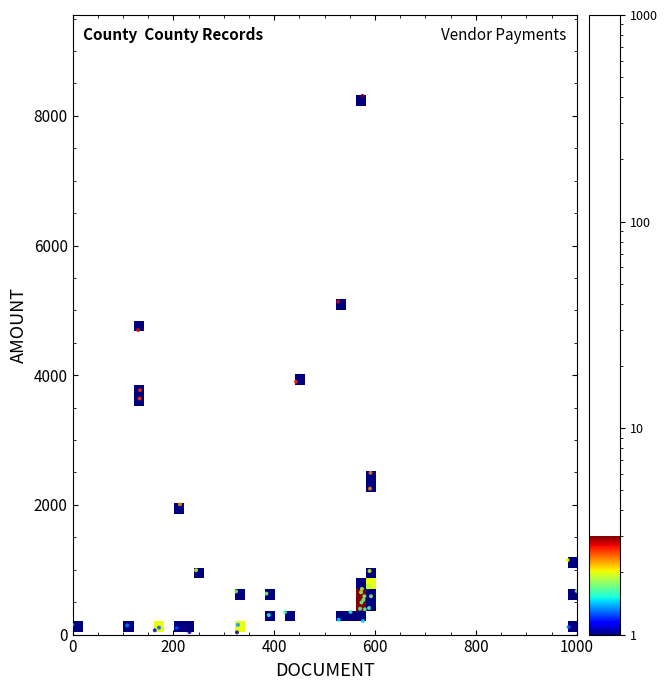

What Y value in the scatter plot is closest to 4171?

3900.0